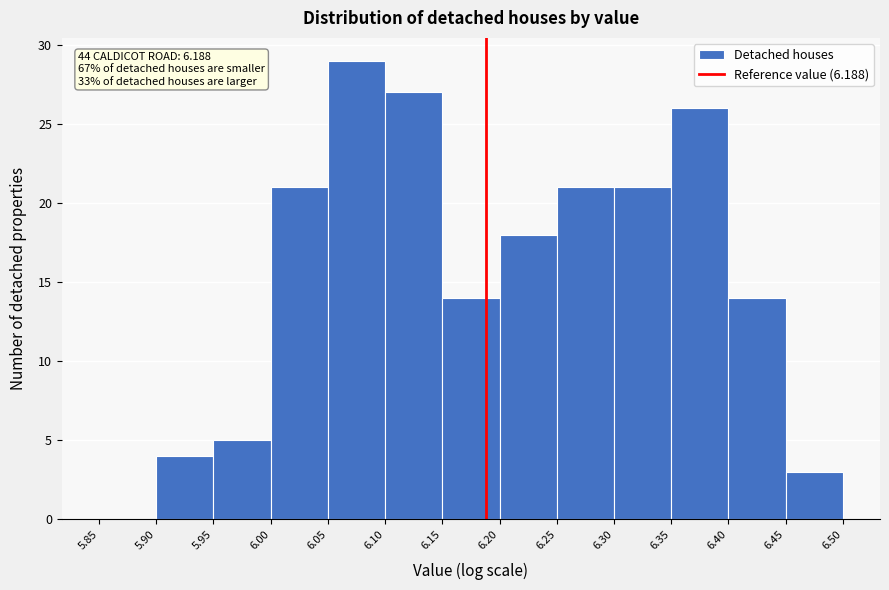

Over which range of the x-axis is the bar tallest?

6.05 to 6.10